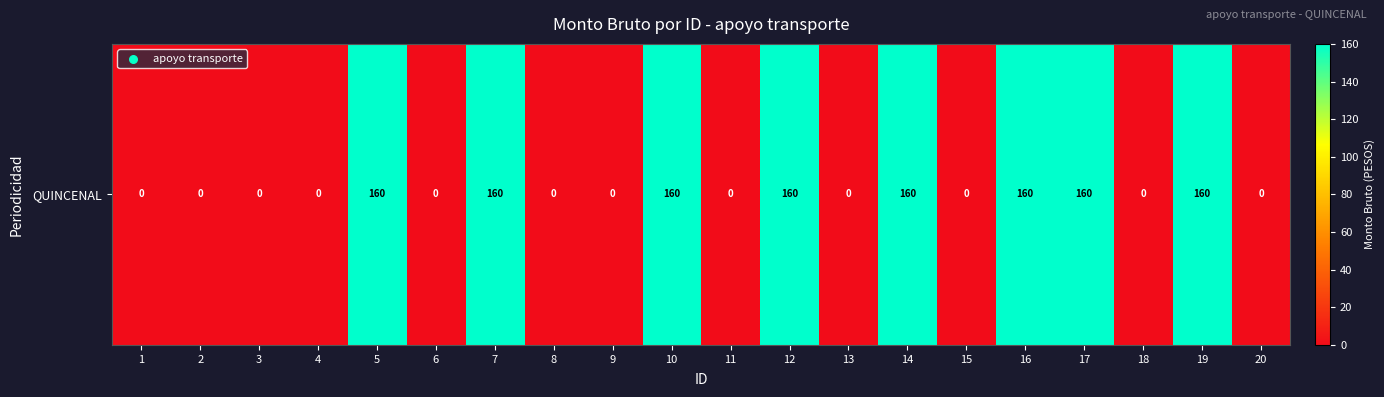

What is the difference between the second highest and second lowest values?

160